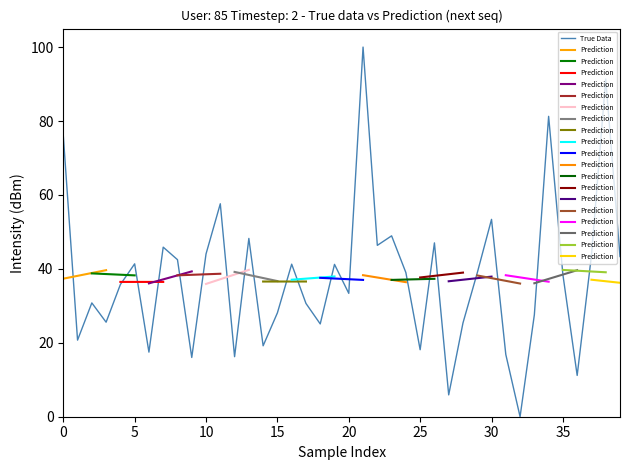

What is the maximum value shown in the chart?

100.0